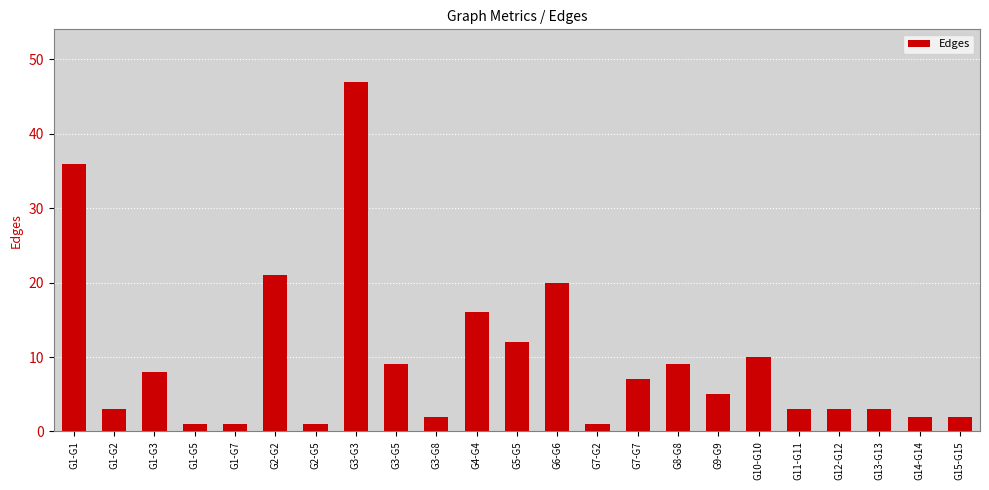

What is the average value?

10